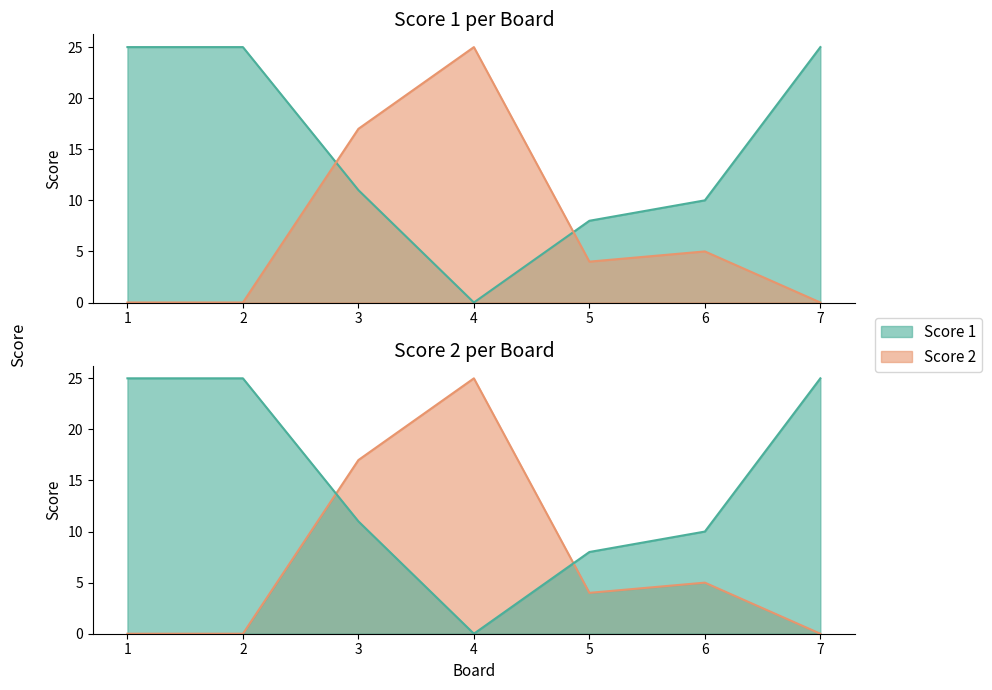

Reading right to left, transcribe all the data shown in this chart.

Score 1: 25	10	8	0	11	25	25
Score 2: 0	5	4	25	17	0	0